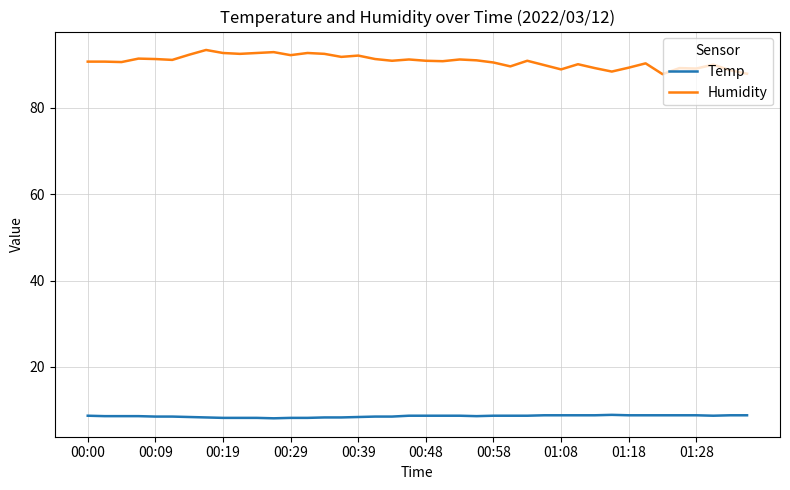

What are all the series names shown in the legend?

Temp, Humidity